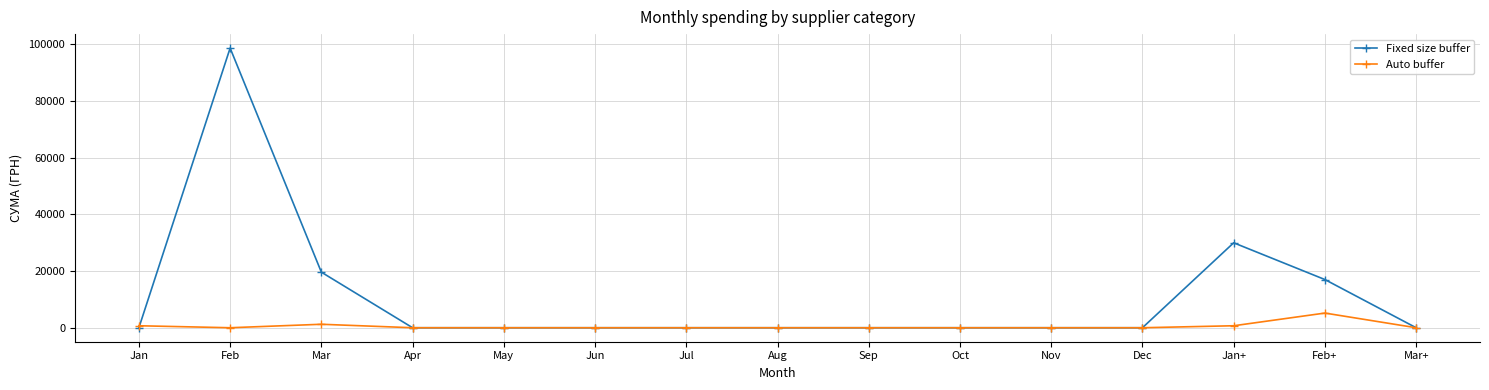

How many categories are shown in the chart?

15